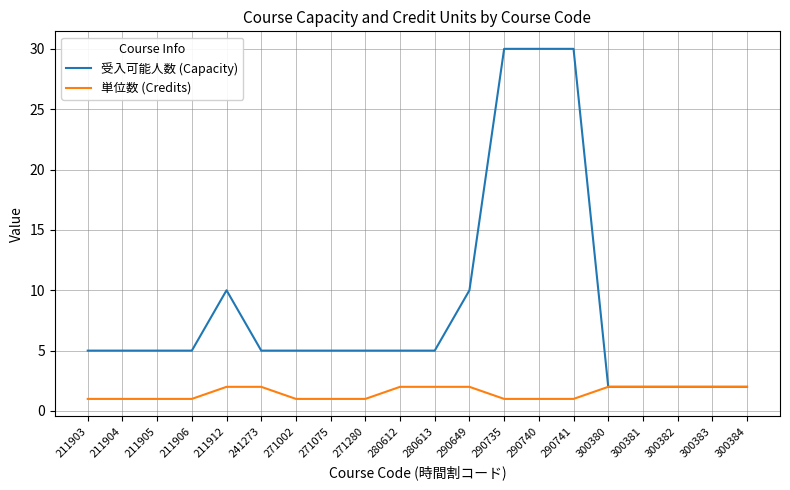

The 受入可能人数 (Capacity) series shows 4 at 300383. True or false?

False